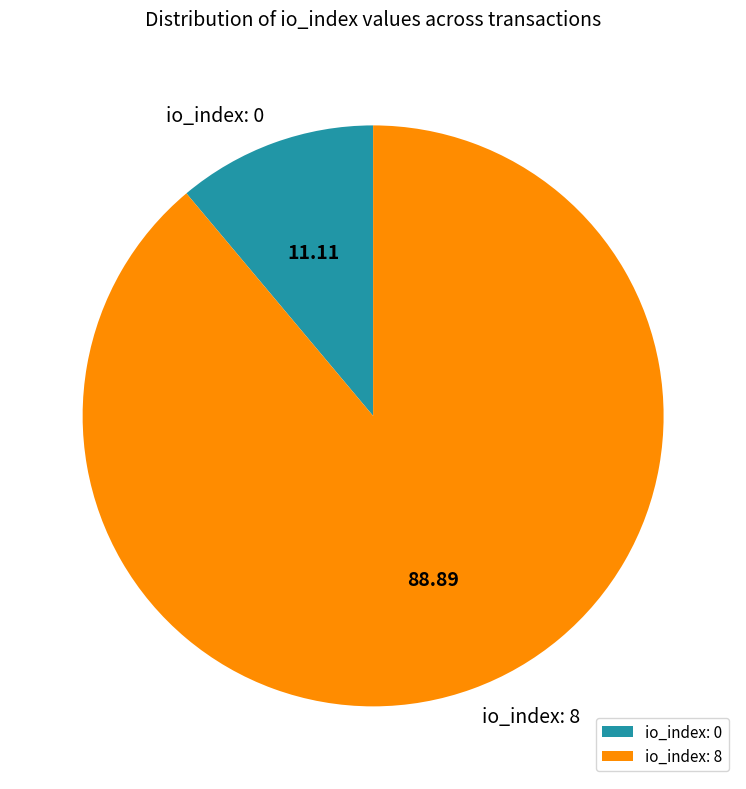

Count the number of slices in the pie.

2